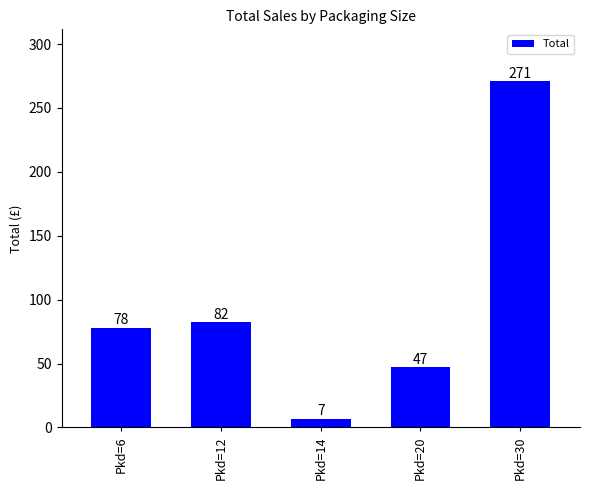

At which category does the chart reach its minimum across all series?

Pkd=14